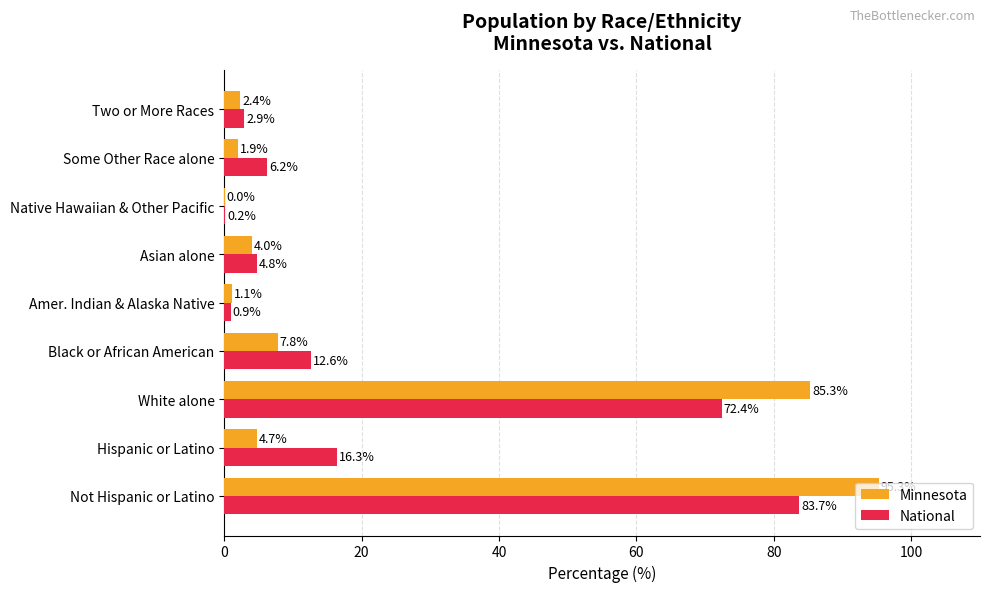

What is the maximum value for Minnesota?

95.3